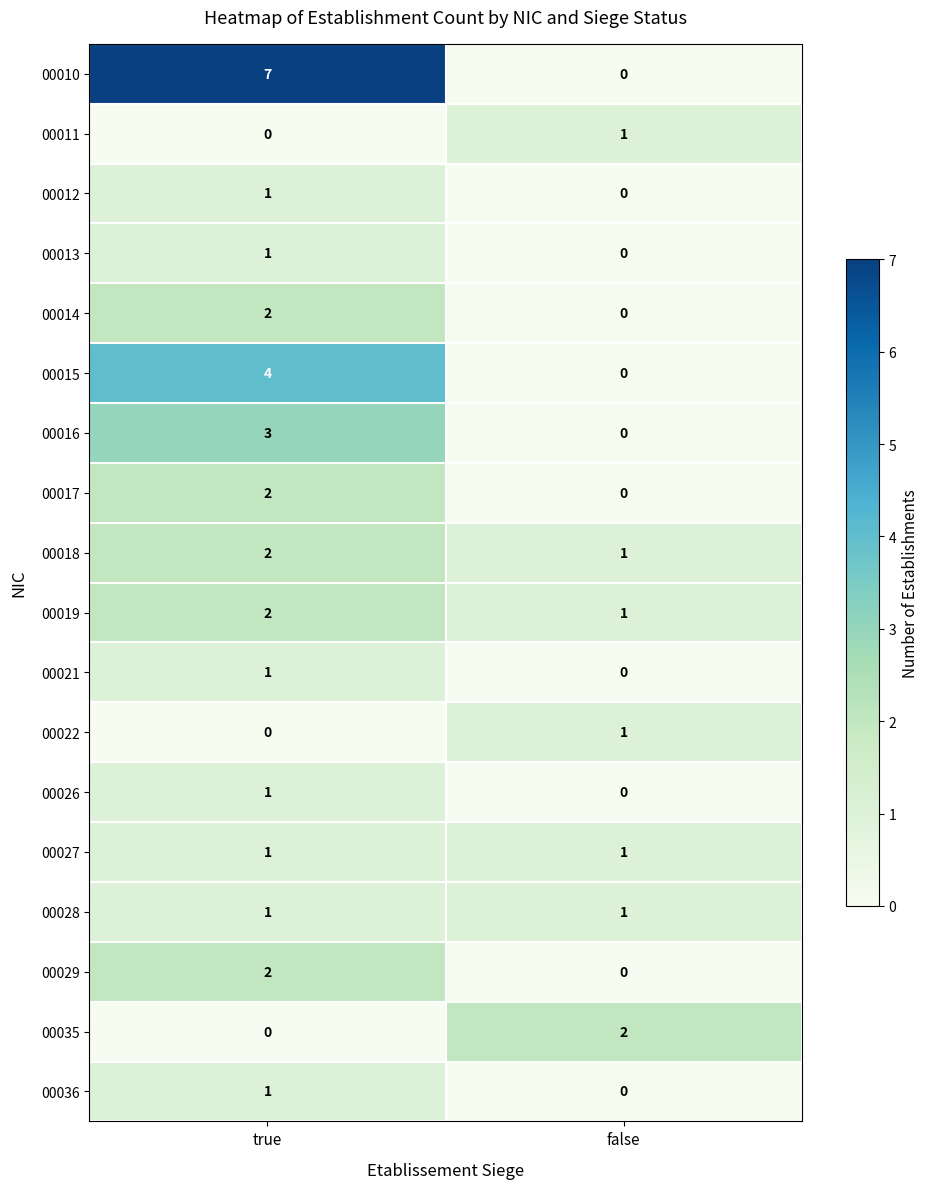

Which category has the highest value across all series?

true